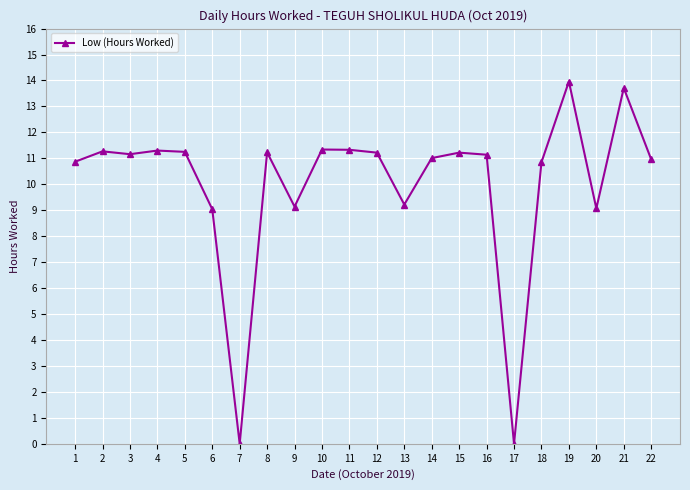

What is the greatest value displayed?

14.0